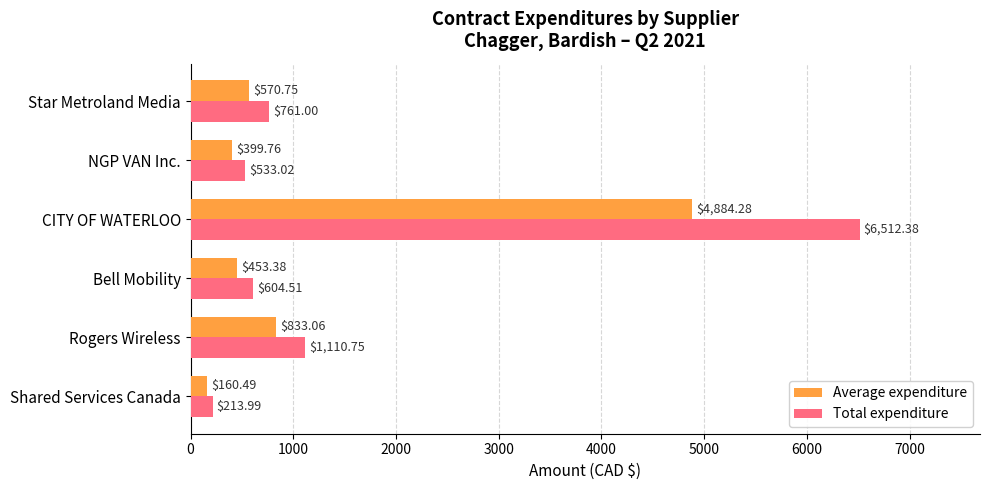

What is the sum of all Average expenditure values?

7301.7